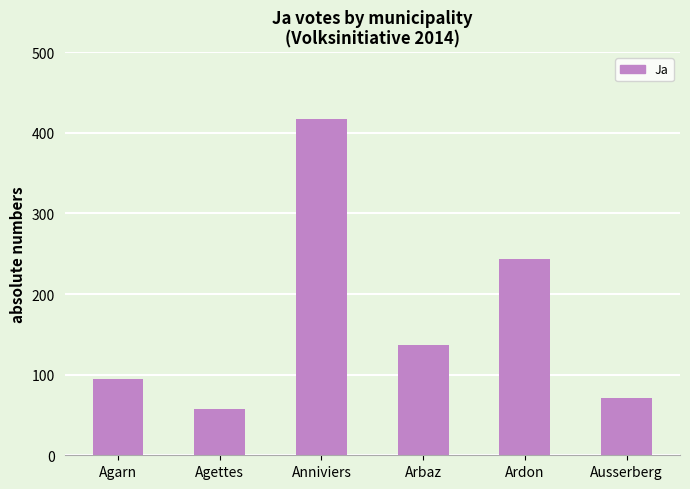

Count the number of categories in the chart.

6